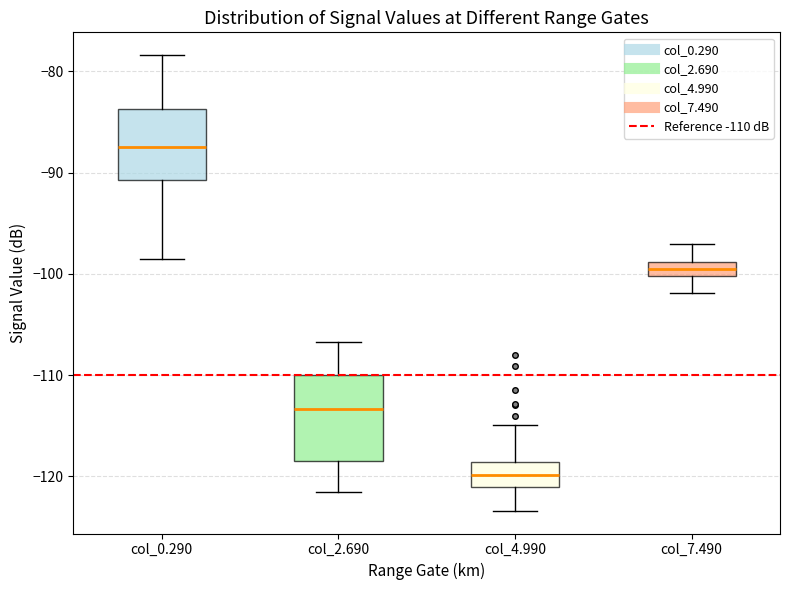

Which box is the tallest, from its lower edge to its upper edge?

col_2.690